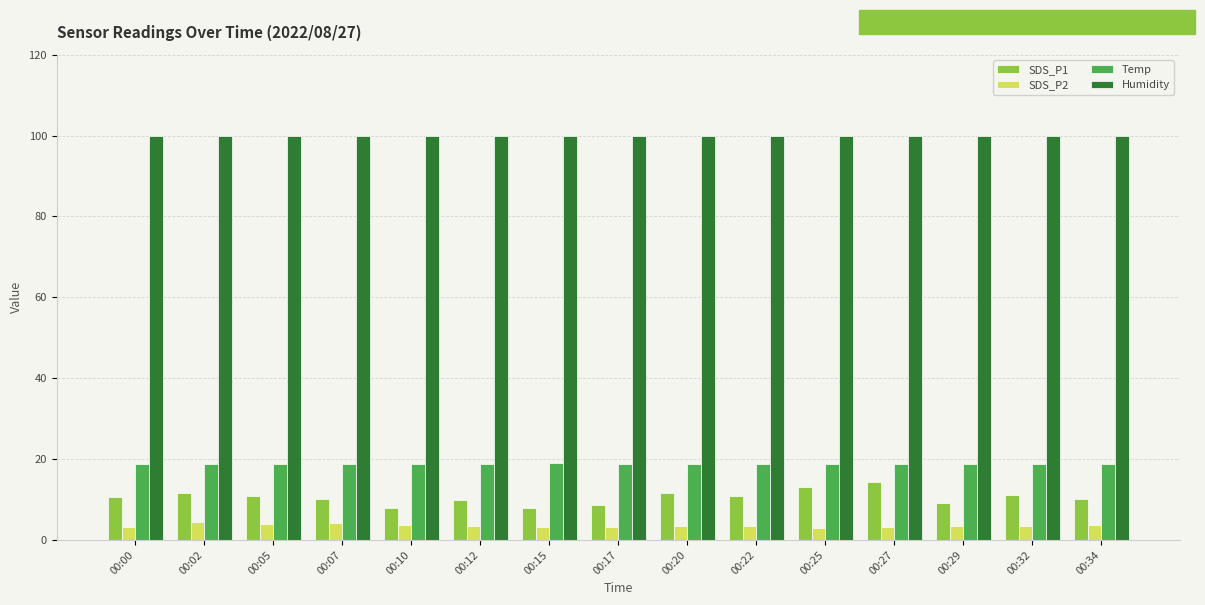

At 00:15, list the series in order from smallest to largest.

SDS_P2, SDS_P1, Temp, Humidity